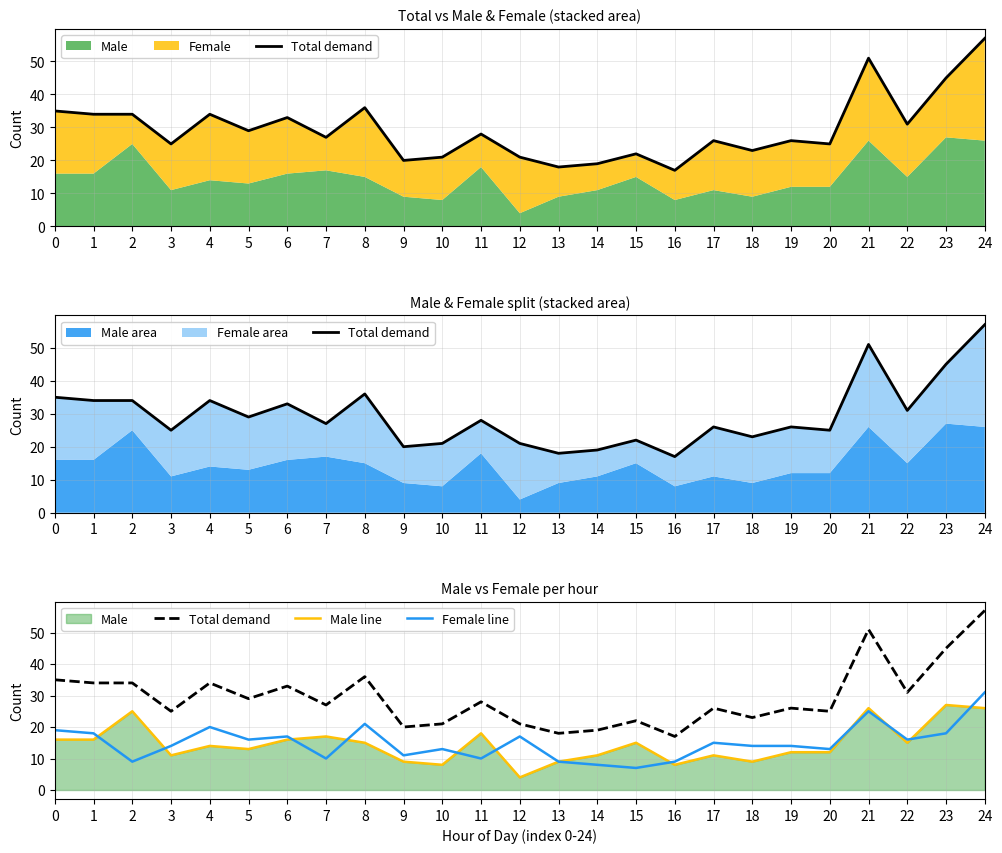

How many data points does each series have?

25